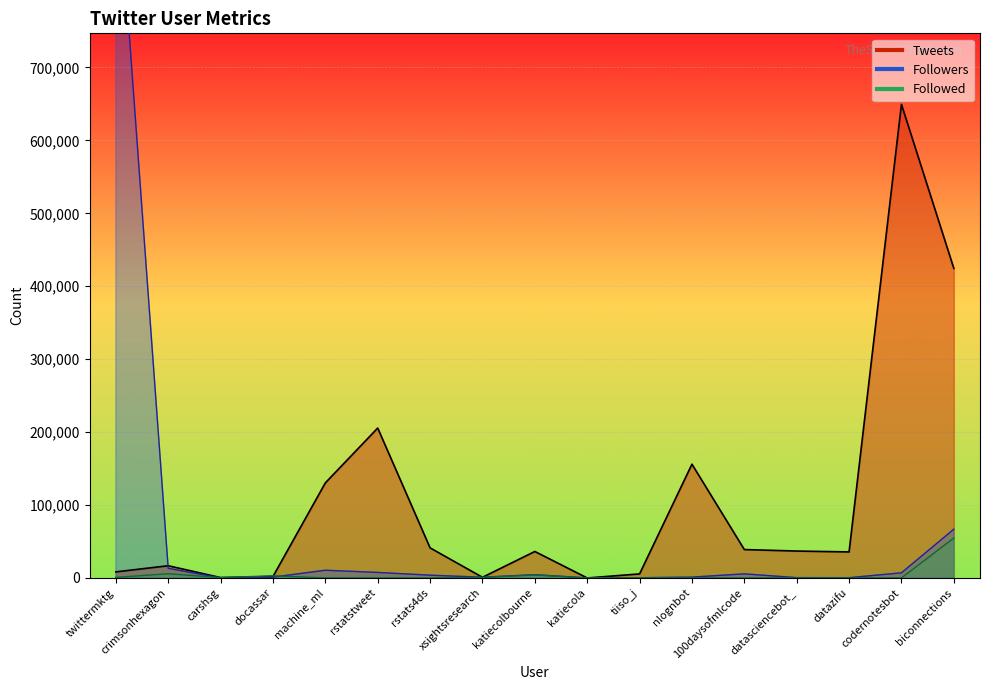

How many interior local valleys does the Followers series have?

4